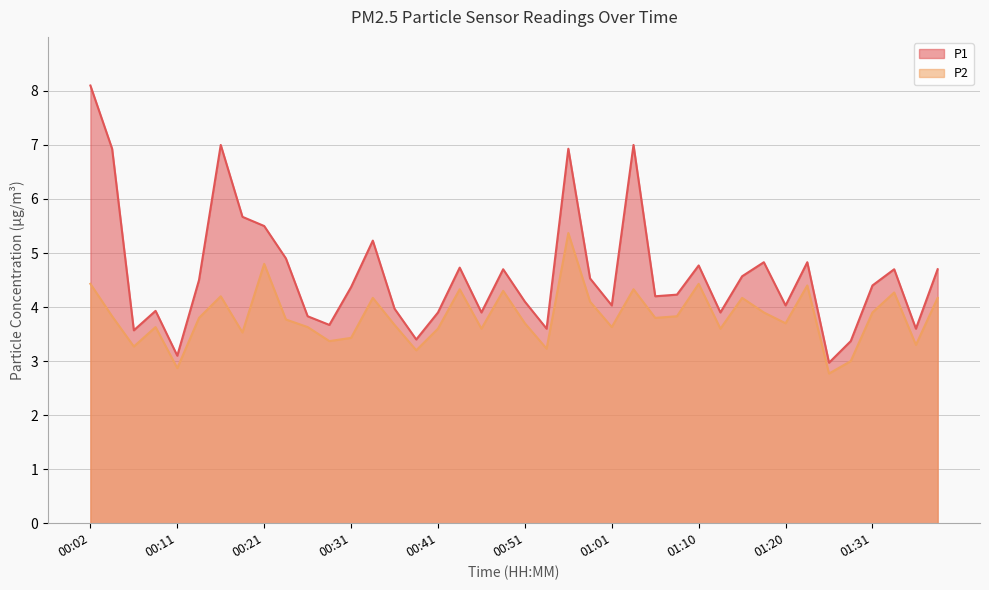

What is the label of the 16th point from the right?

01:01